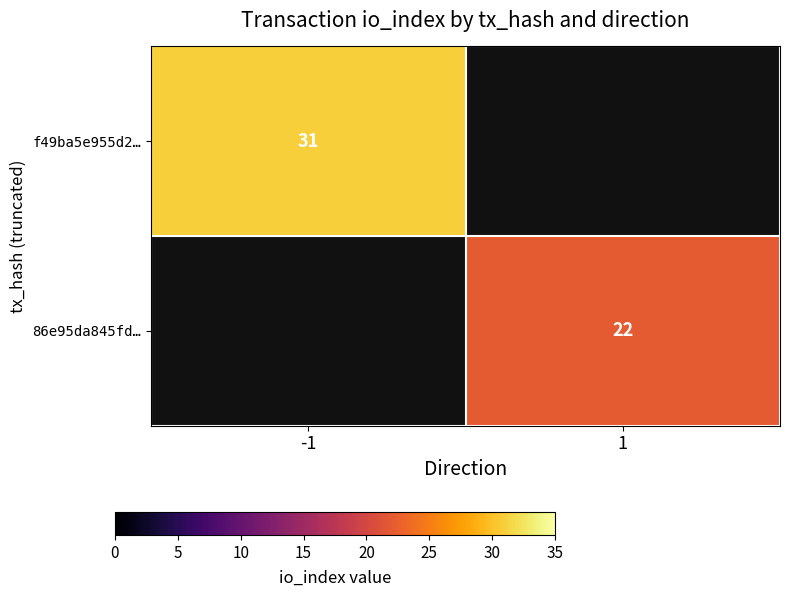

The value of f49ba5e955d2… at -1 is 31. True or false?

True